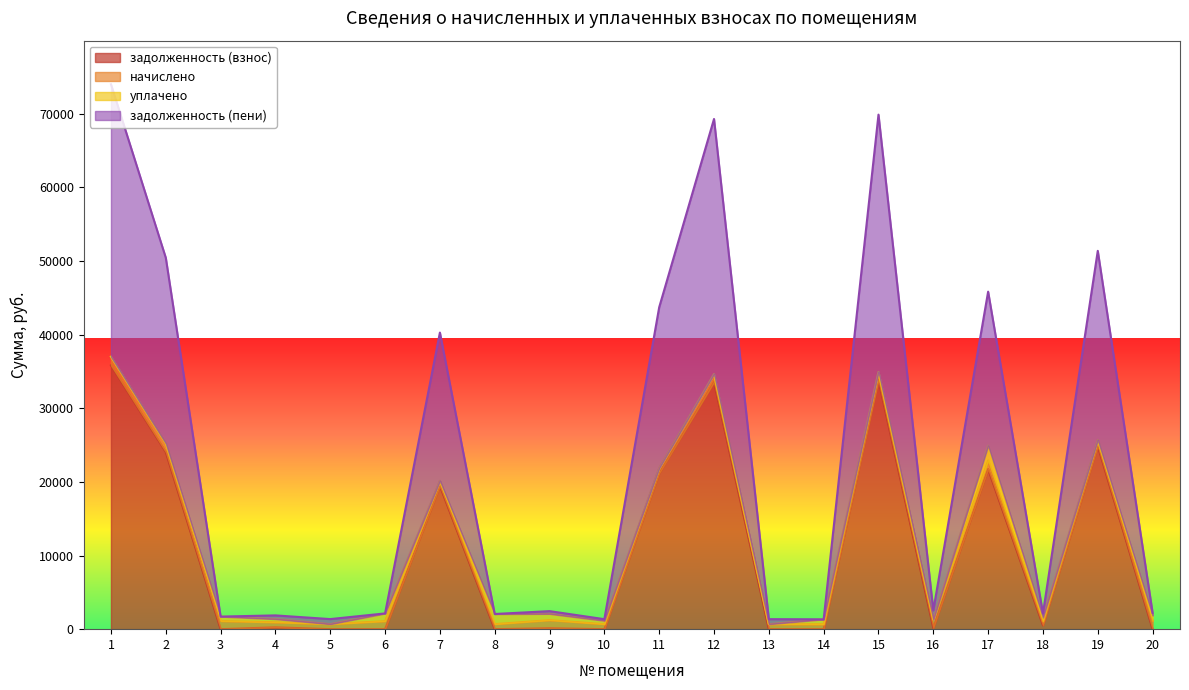

Is the value of задолженность (взнос) at 12 greater than the value of задолженность (пени) at 17?

No